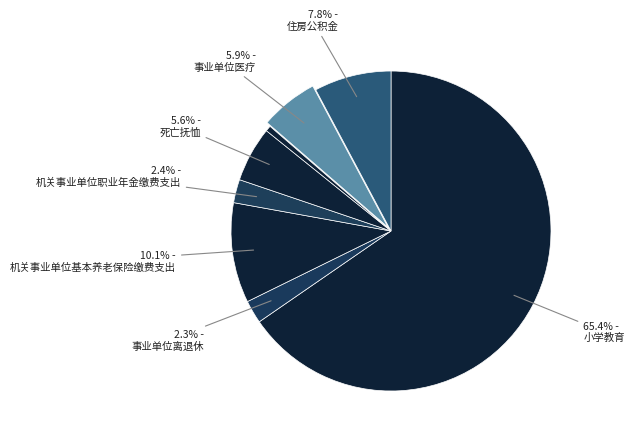

Count the number of slices in the pie.

8